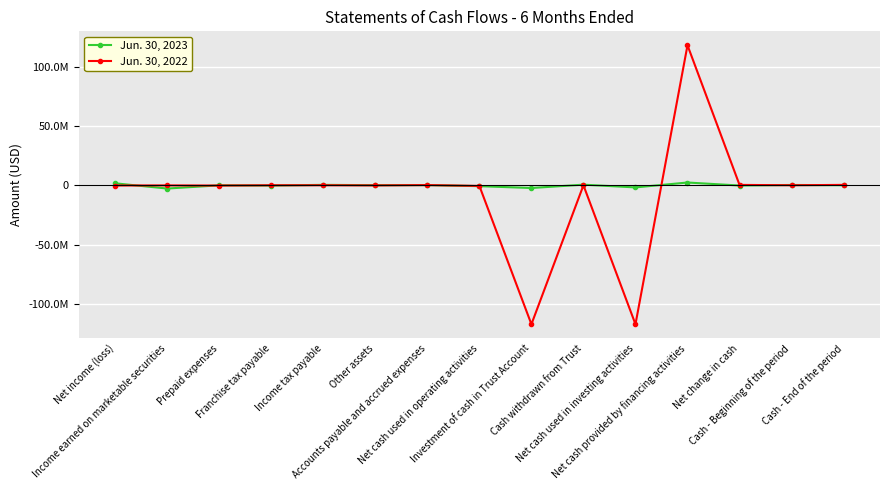

Does the chart have visible grid lines?

Yes